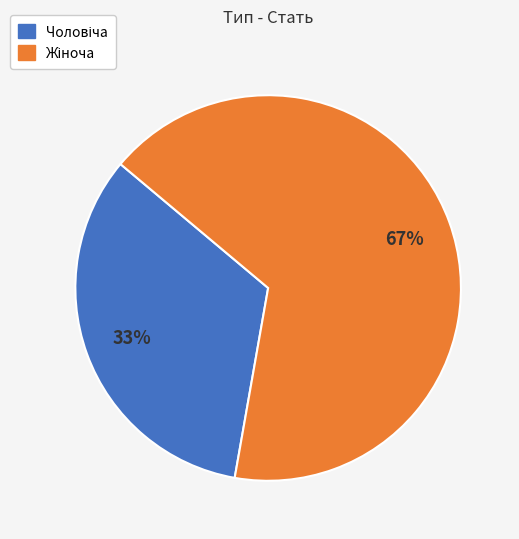

Is there any slice that represents more than half of the pie?

Yes